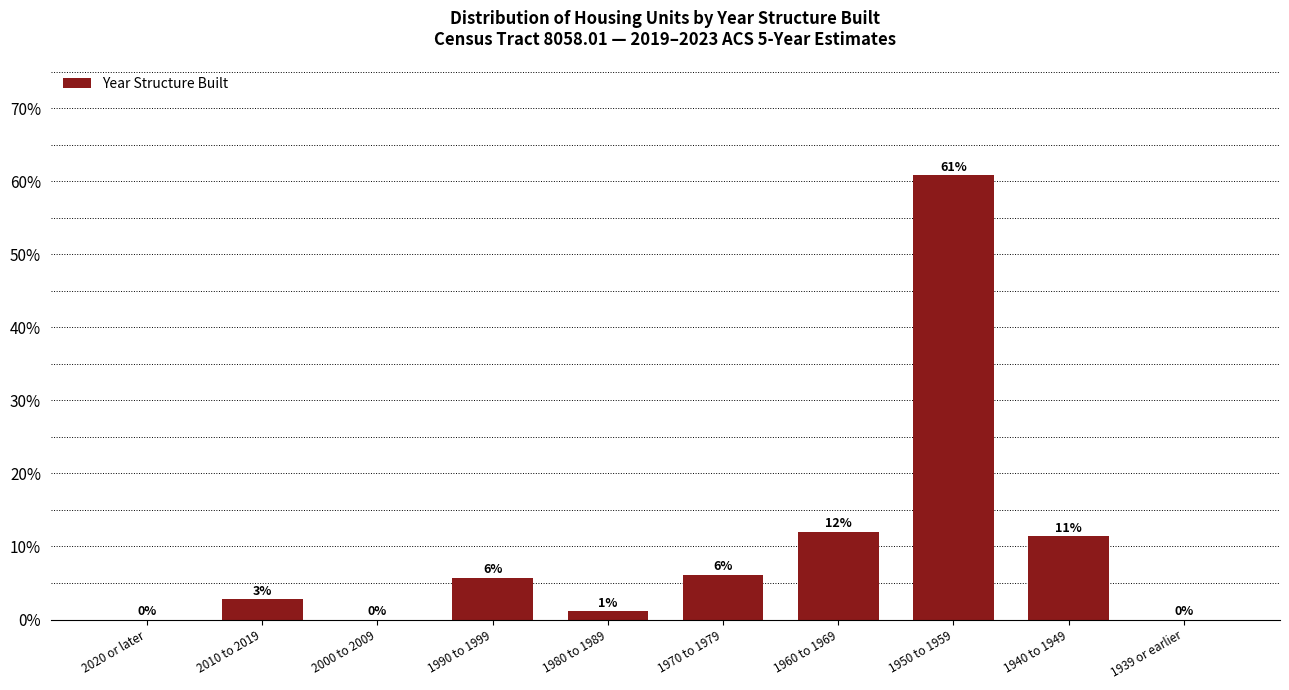

Are the bars horizontal?

No